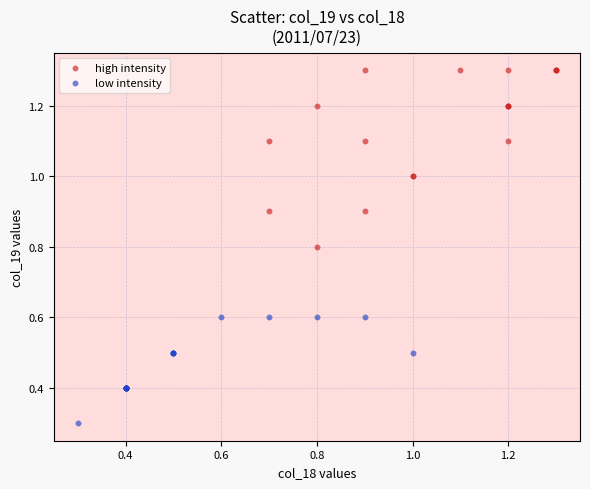

Which series reaches the maximum Y coordinate?

high intensity